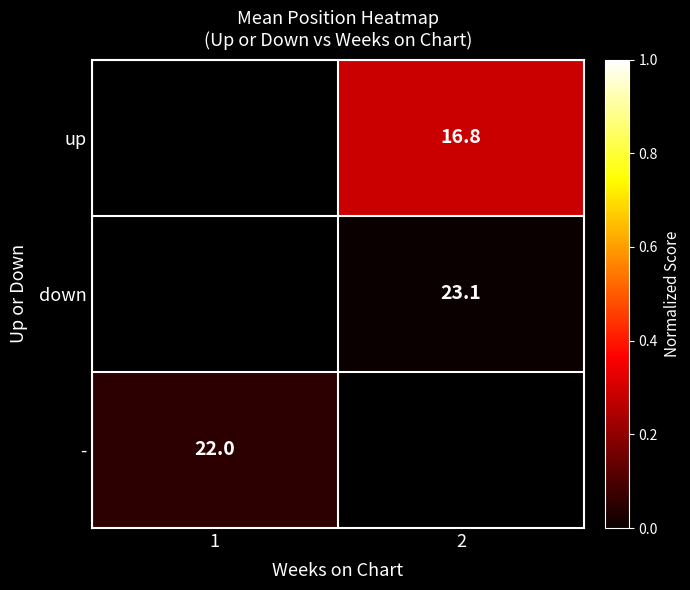

Is the value of down at 2 greater than the value of up at 2?

Yes